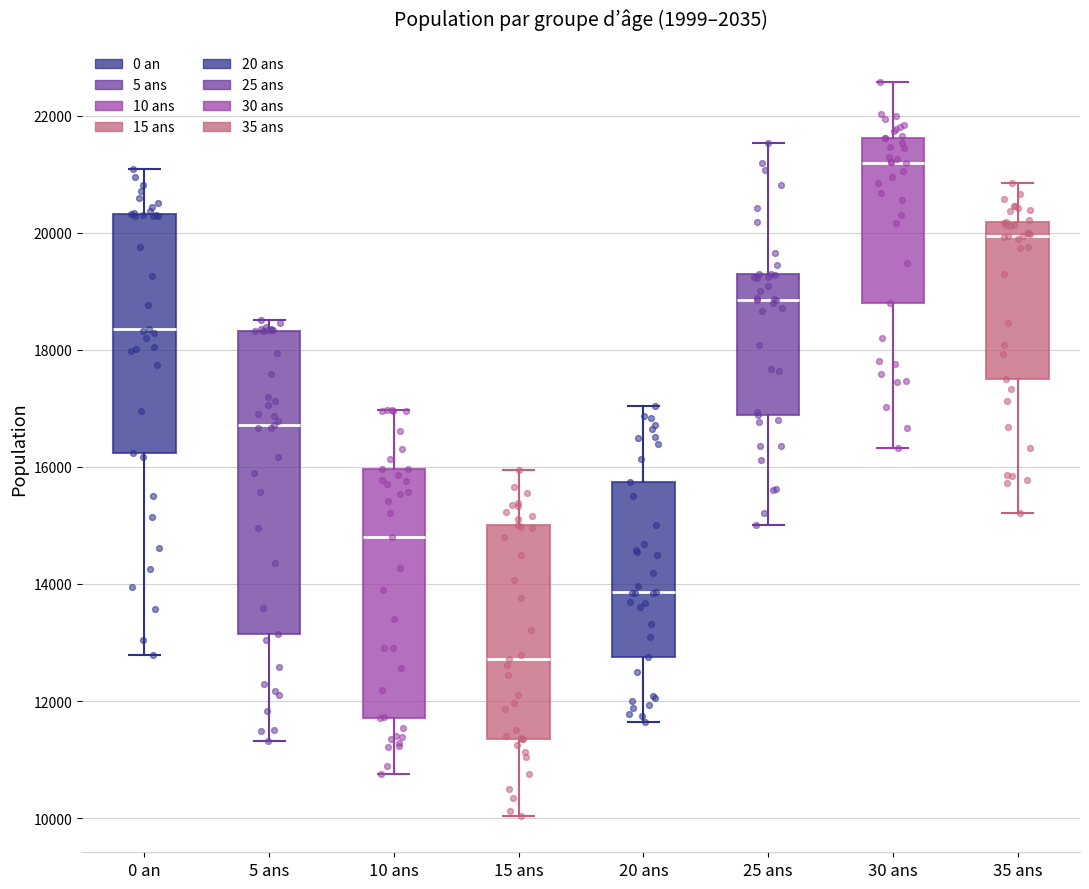

Where does the upper whisker of the box for 25 ans end on the y-axis? The values are not printed on the chart, so give them approximately, as read against the axis.

21600